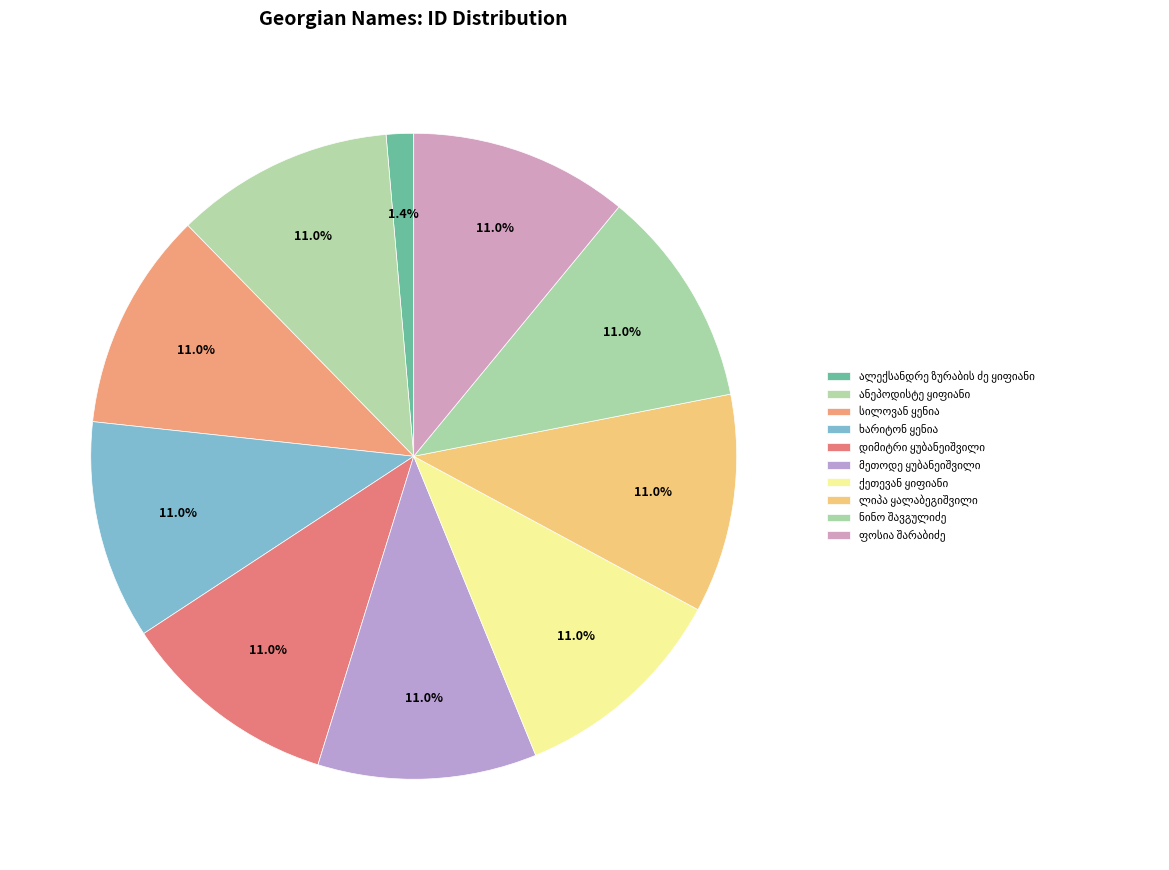

Which slice is the smallest?

ალექსანდრე ზურაბის ძე ყიფიანი